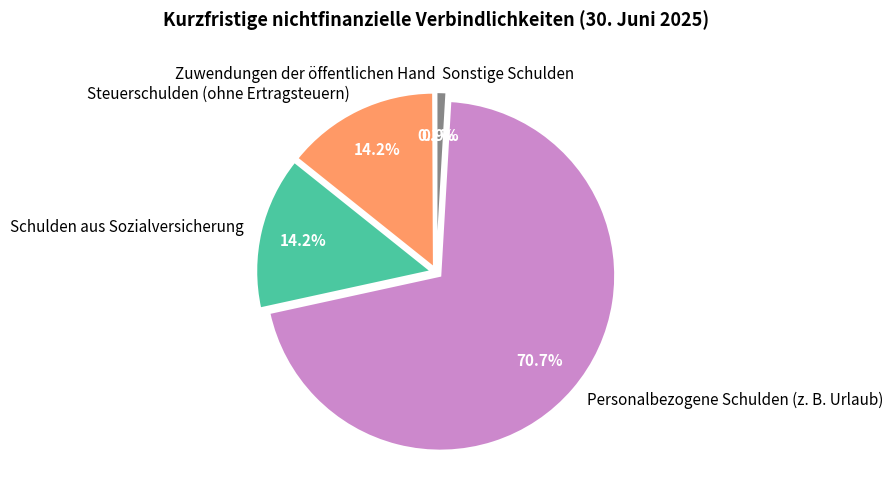

Combined, do Sonstige Schulden and Personalbezogene Schulden (z. B. Urlaub) account for over 50%?

Yes